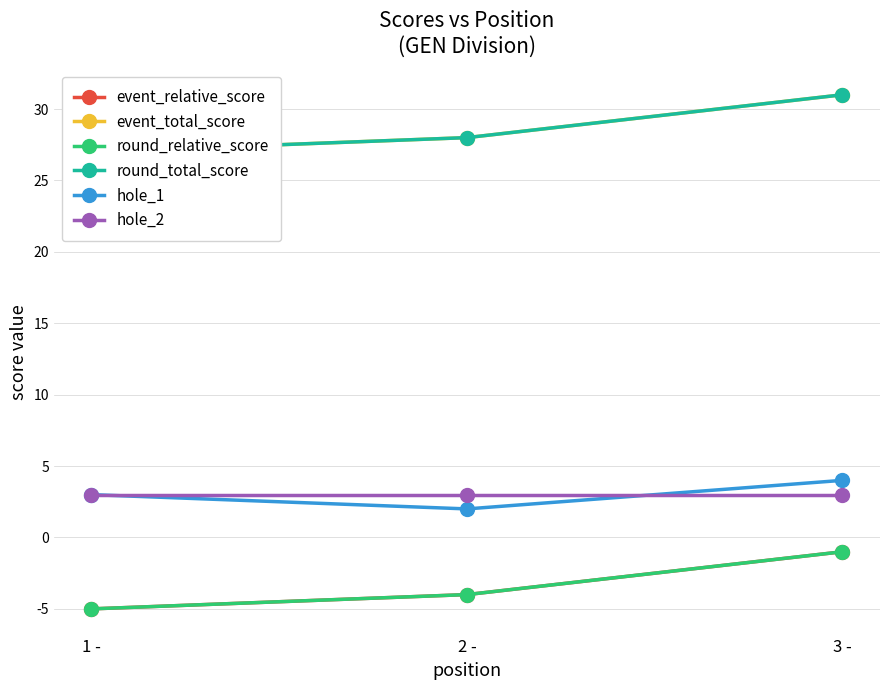

How many values in the event_total_score series exceed 28?

1